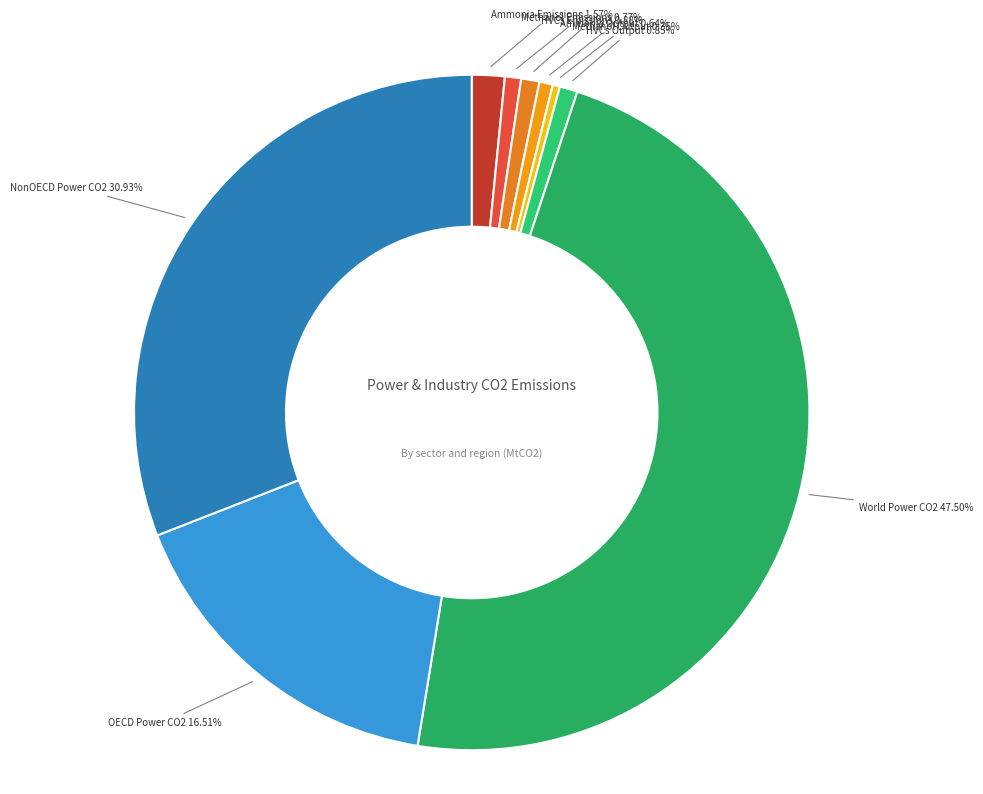

Rank the categories by value from lowest to highest.

Methanol Output, Ammonia Output, Methanol Emissions, HVCs Output, HVCs Emissions, Ammonia Emissions, OECD Power CO2, NonOECD Power CO2, World Power CO2